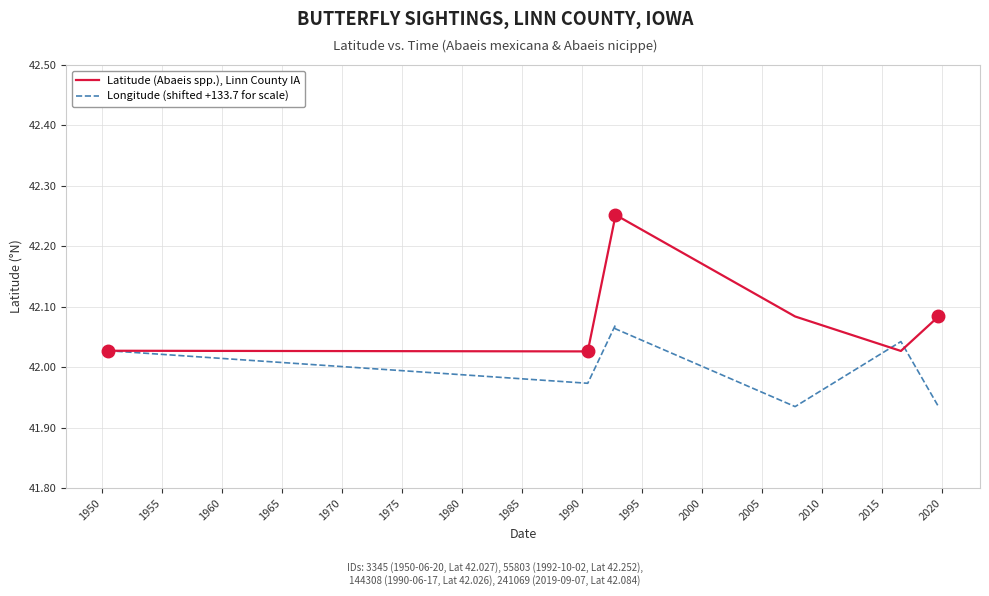

True or false: Latitude (Abaeis spp.), Linn County IA and Longitude (shifted +133.7 for scale) intersect in this chart.

True